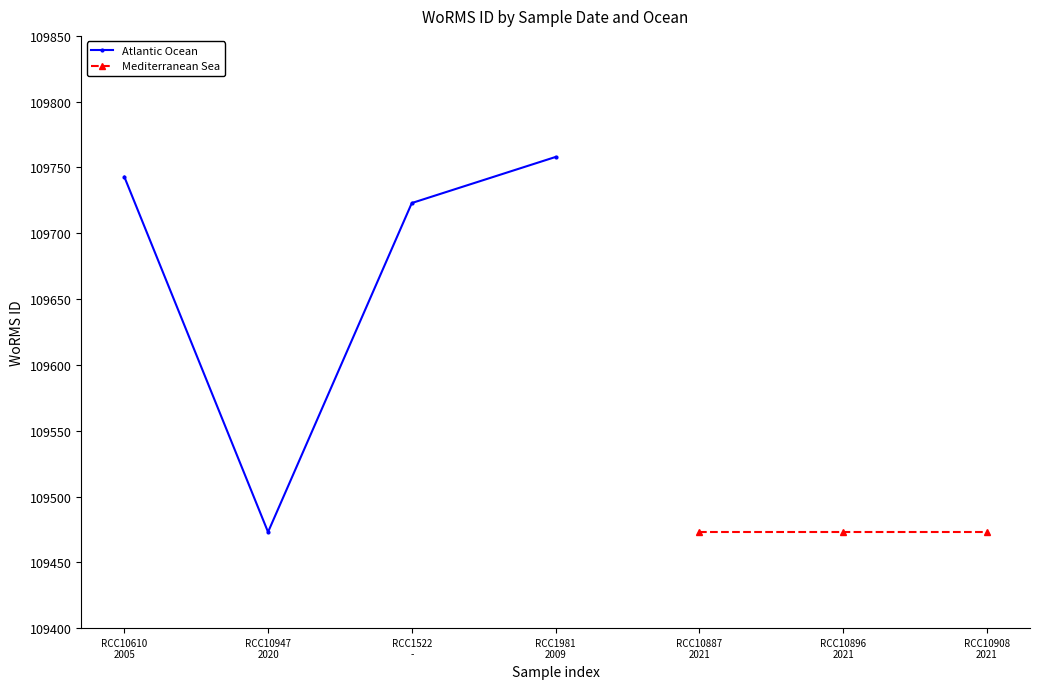

Is this an area chart (filled region under the line)?

No